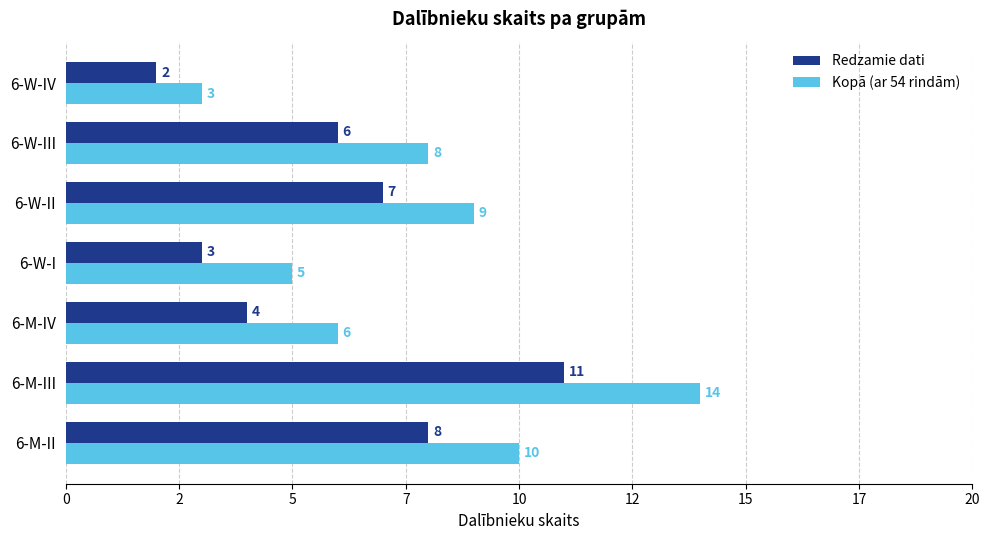

What are all the series names shown in the legend?

Redzamie dati, Kopā (ar 54 rindām)